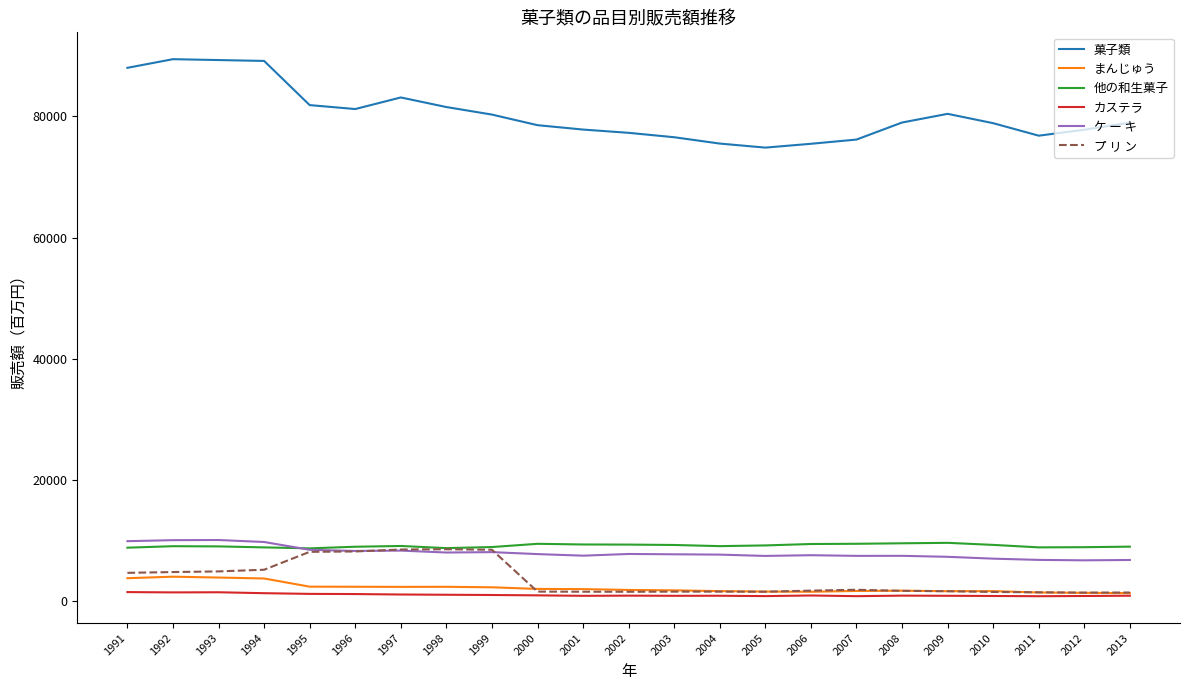

Is the value of 他の和生菓子 at 1993 greater than the value of カステラ at 2012?

Yes